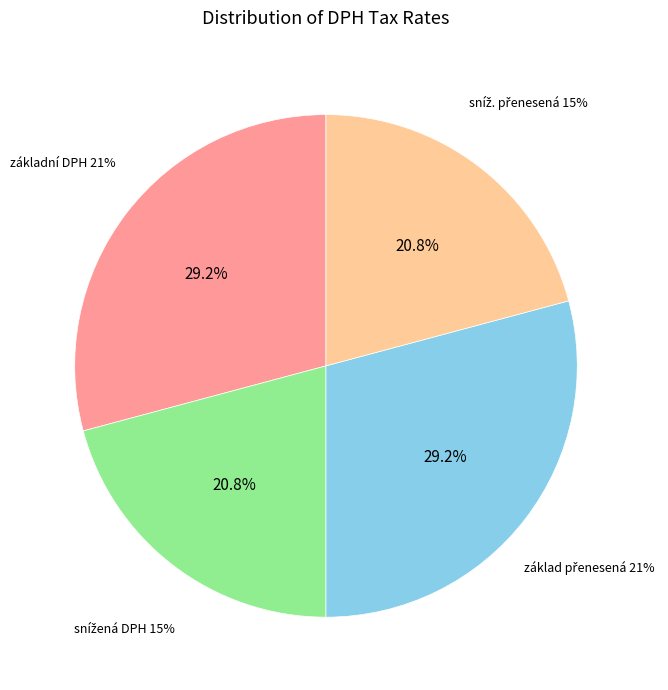

To the nearest percent, what is the combined percentage of sníž. přenesená 15% and základní DPH 21%?

50%